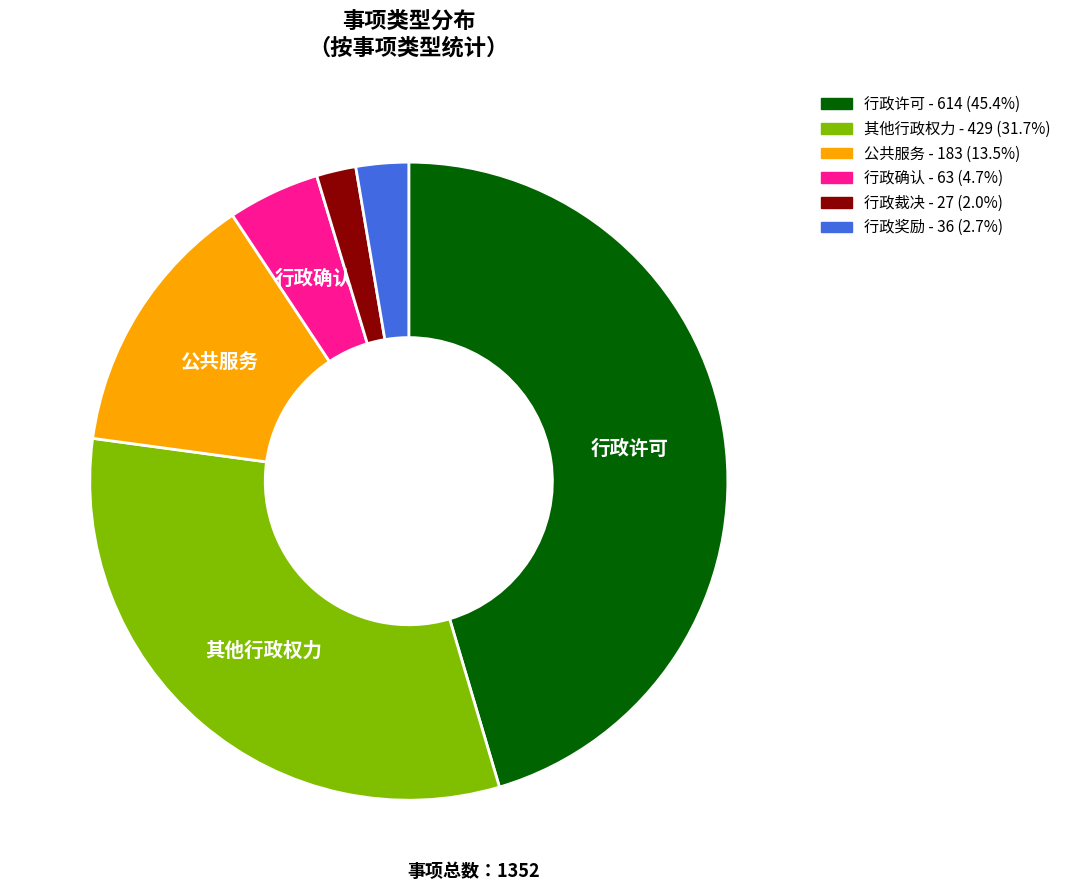

Is 行政确认 - 63 (4.7%) the majority of the pie?

No